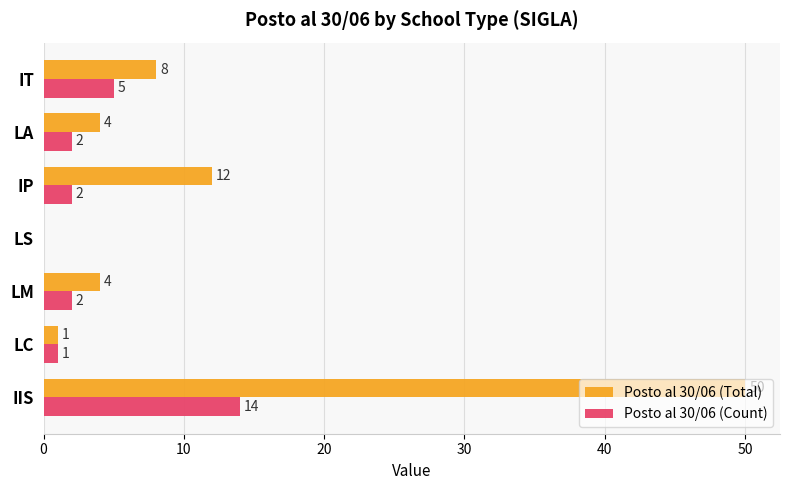

At which category is the sum across all series the highest?

IIS